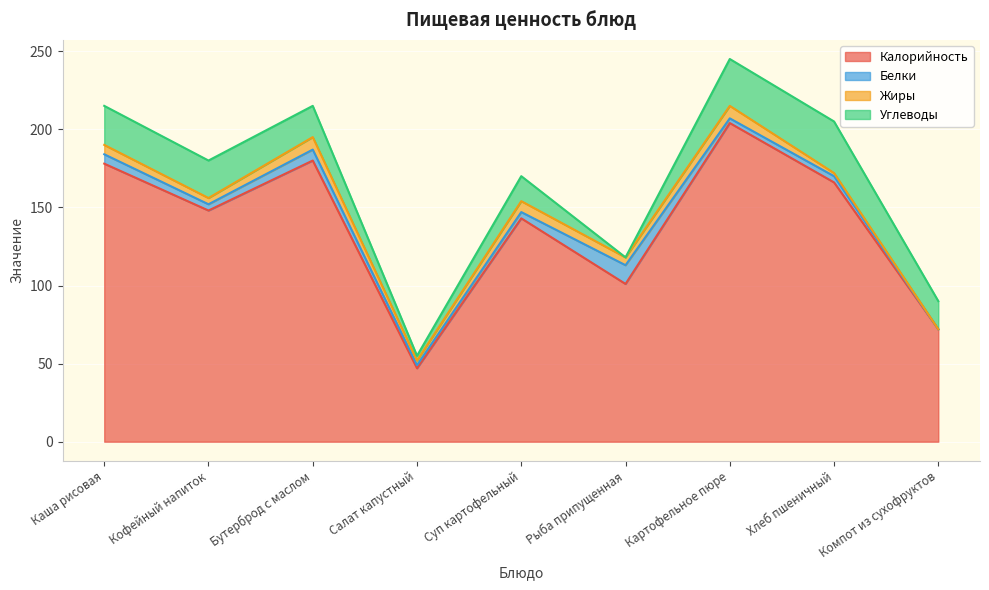

Reading left to right, what are all the values shown in this chart?

Калорийность: Каша рисовая=178	Кофейный напиток=148	Бутерброд с маслом=180	Салат капустный=47	Суп картофельный=143	Рыба припущенная=101	Картофельное пюре=204	Хлеб пшеничный=166	Компот из сухофруктов=72
Белки: Каша рисовая=6	Кофейный напиток=4	Бутерброд с маслом=7	Салат капустный=2	Суп картофельный=4	Рыба припущенная=12	Картофельное пюре=3	Хлеб пшеничный=4	Компот из сухофруктов=0
Жиры: Каша рисовая=6	Кофейный напиток=4	Бутерброд с маслом=8	Салат капустный=3	Суп картофельный=7	Рыба припущенная=5	Картофельное пюре=8	Хлеб пшеничный=2	Компот из сухофруктов=0
Углеводы: Каша рисовая=25	Кофейный напиток=24	Бутерброд с маслом=20	Салат капустный=3	Суп картофельный=16	Рыба припущенная=0	Картофельное пюре=30	Хлеб пшеничный=33	Компот из сухофруктов=18